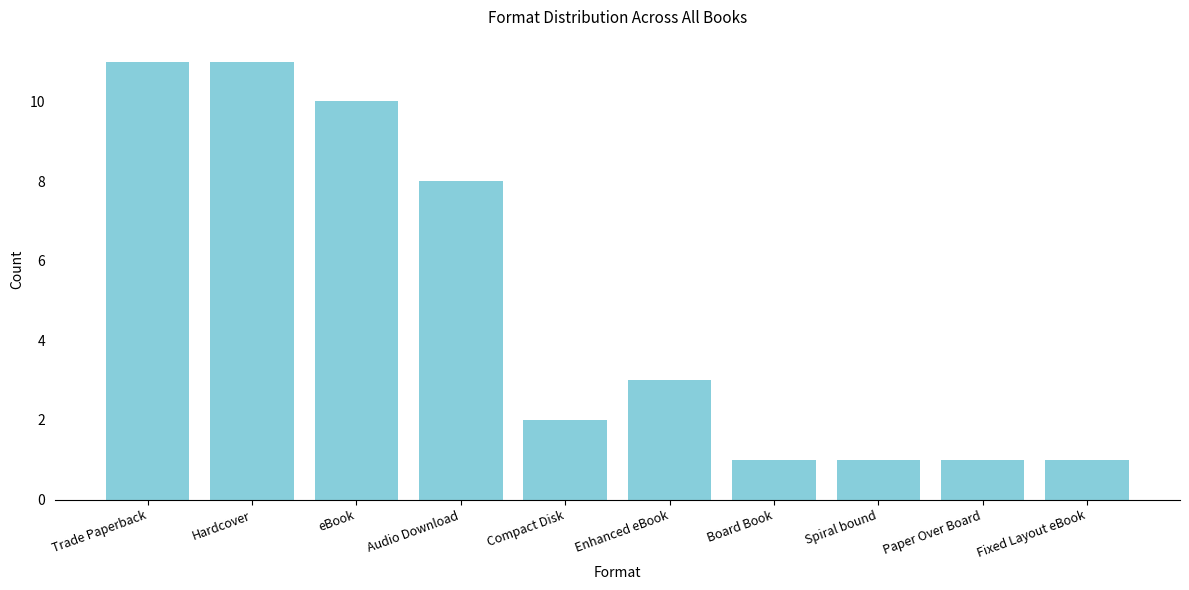

Where is the data nearest to the value 6?

Audio Download